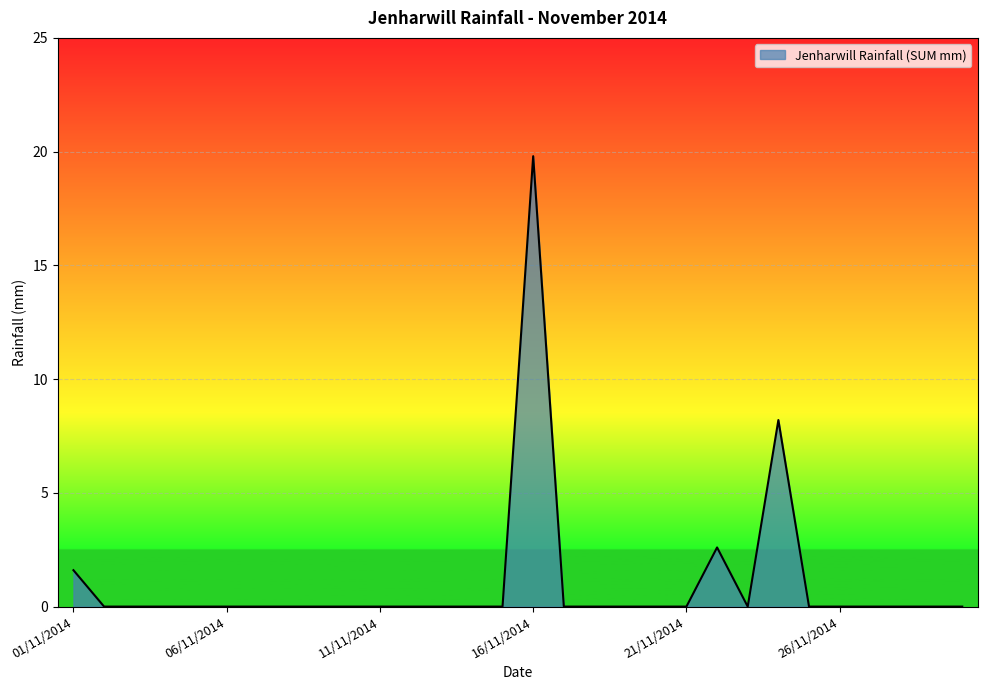

What is the difference between the maximum and minimum values?

19.8